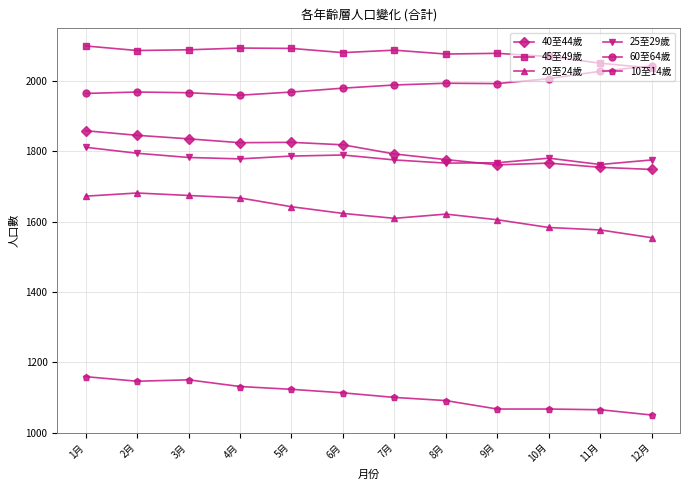

What are all the series names shown in the legend?

40至44歲, 45至49歲, 20至24歲, 25至29歲, 60至64歲, 10至14歲